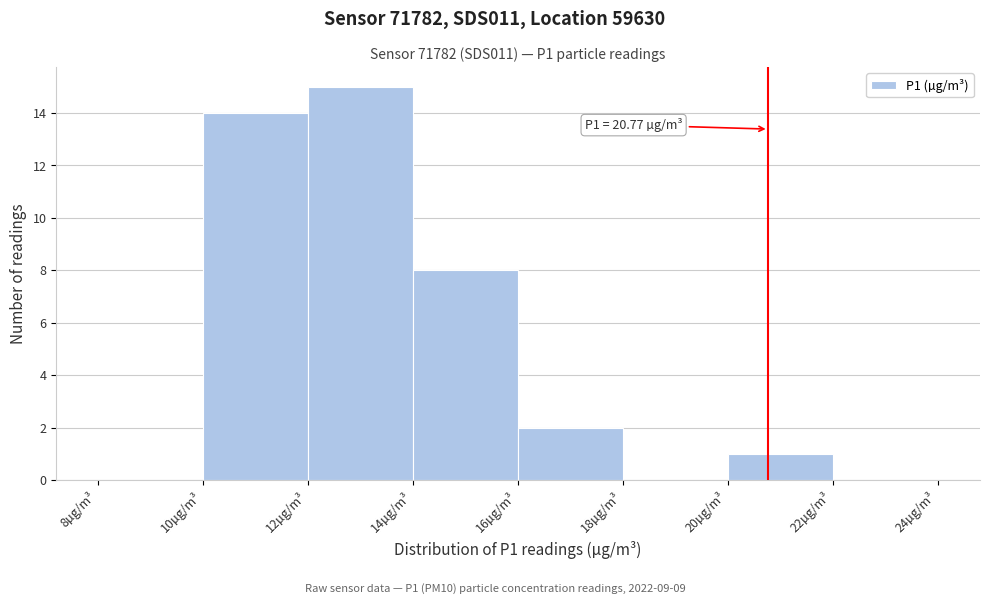

Over which range of the x-axis is the bar tallest?

12 to 14